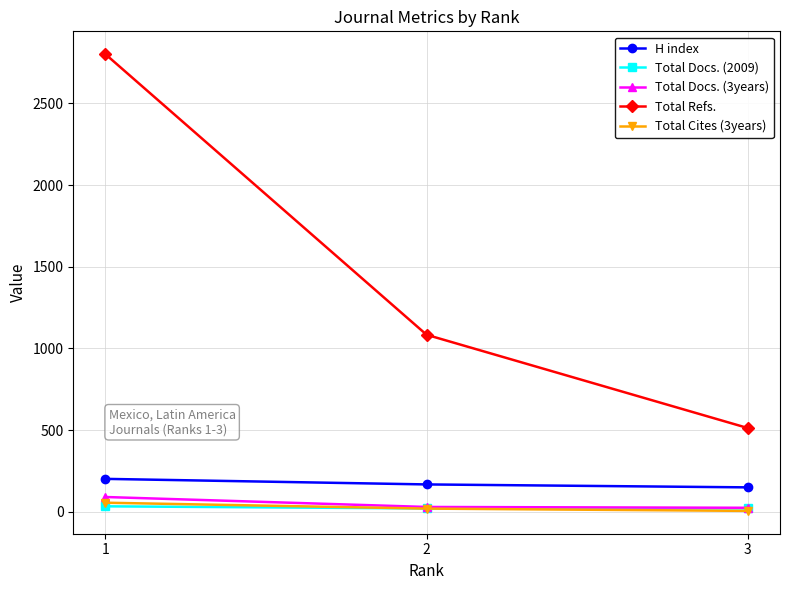

Which series changed the most between 1 and 3?

Total Refs.